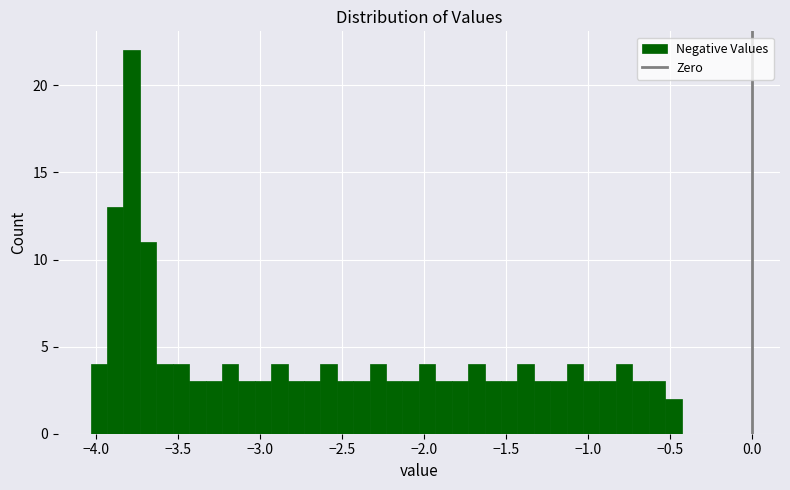

Around what value on the x-axis is the tallest bar? Give the approximate position of its centre, as read against the axis.

-3.80